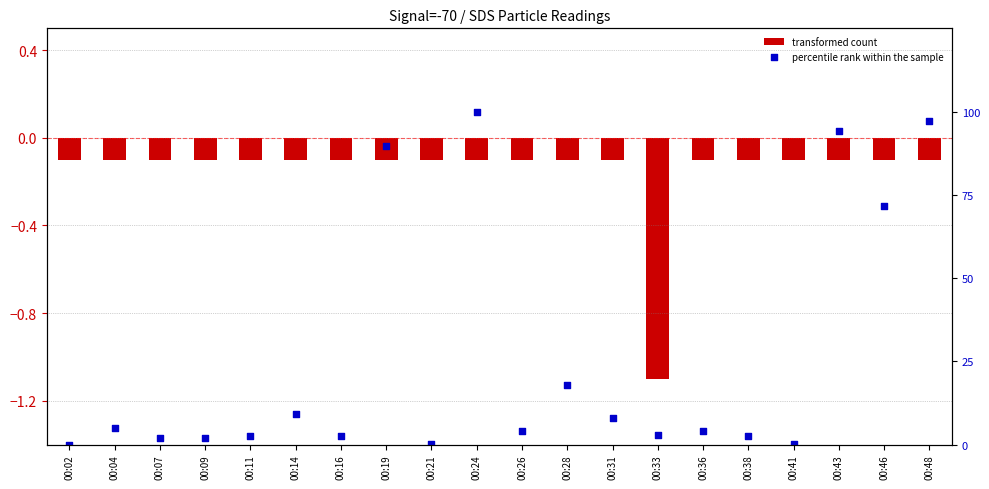

Which series has the largest total across all categories?

percentile rank within the sample